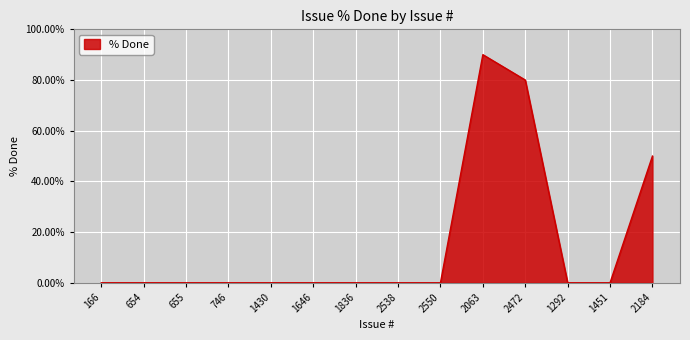

What is the maximum value shown in the chart?

90